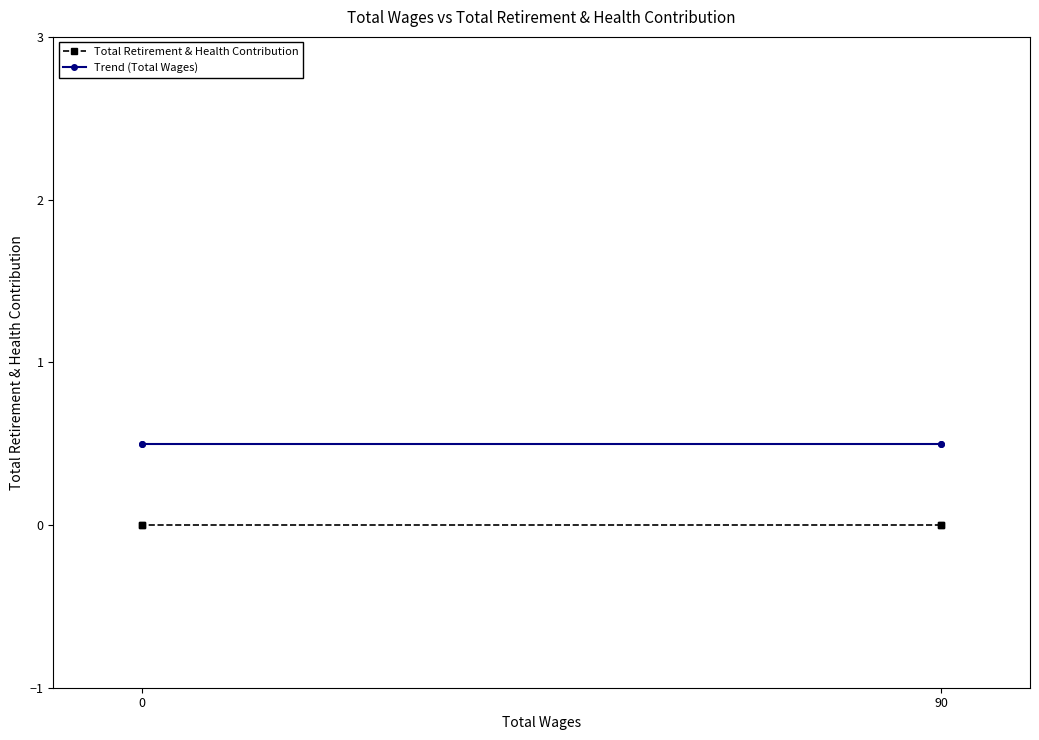

True or false: Total Retirement & Health Contribution and Trend (Total Wages) cross at least once.

False